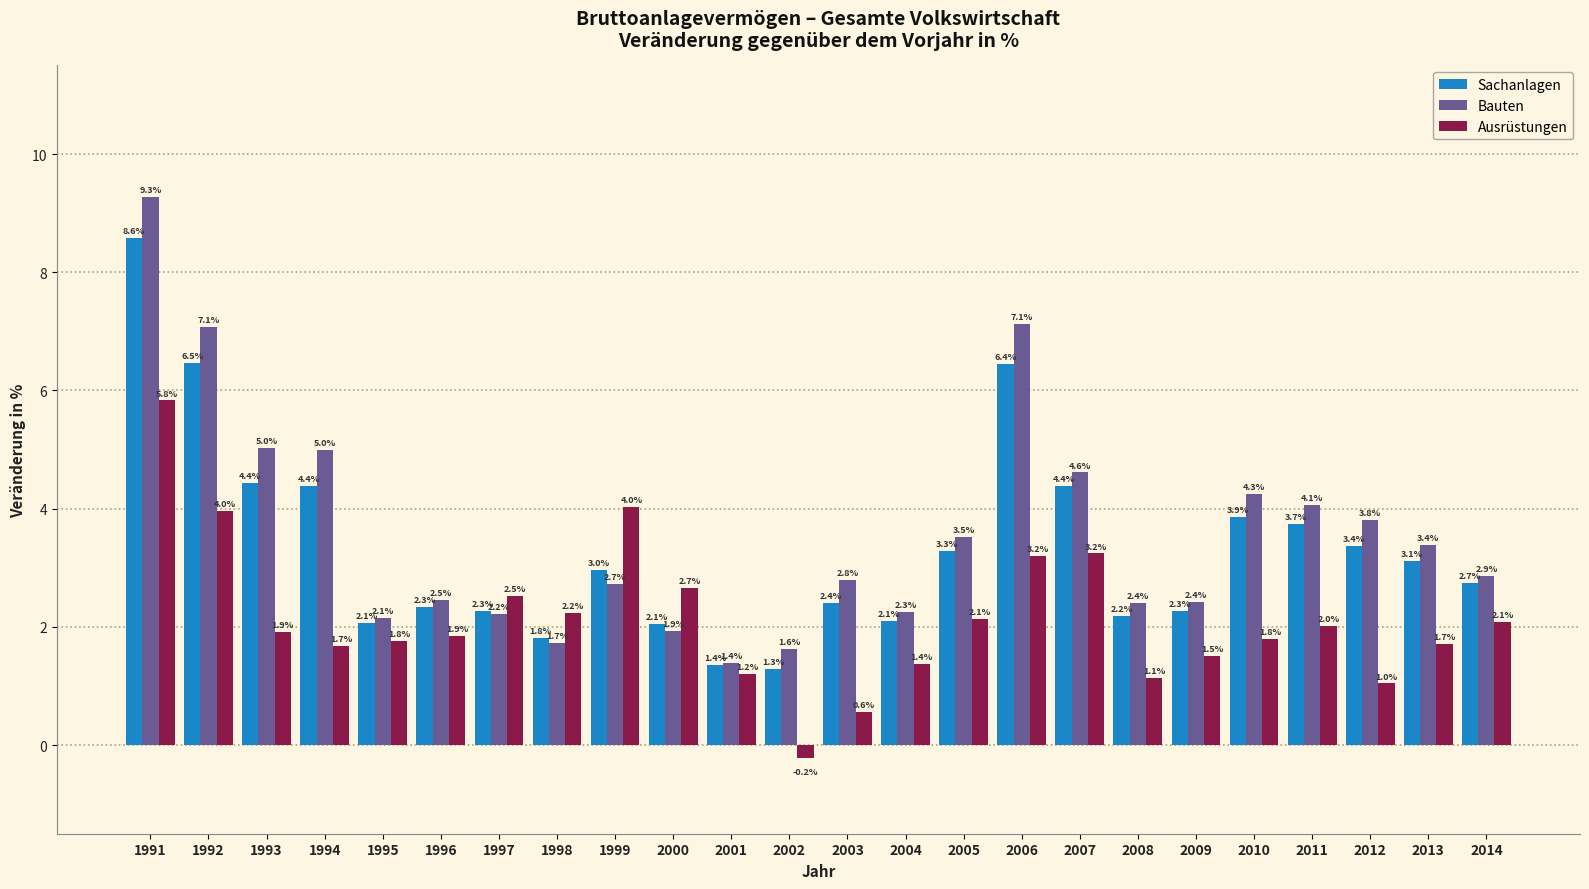

Reading right to left, transcribe all the data shown in this chart.

Sachanlagen: 2014=2.7	2013=3.1	2012=3.4	2011=3.7	2010=3.9	2009=2.3	2008=2.2	2007=4.4	2006=6.4	2005=3.3	2004=2.1	2003=2.4	2002=1.3	2001=1.4	2000=2.1	1999=3.0	1998=1.8	1997=2.3	1996=2.3	1995=2.1	1994=4.4	1993=4.4	1992=6.5	1991=8.6
Bauten: 2014=2.9	2013=3.4	2012=3.8	2011=4.1	2010=4.3	2009=2.4	2008=2.4	2007=4.6	2006=7.1	2005=3.5	2004=2.3	2003=2.8	2002=1.6	2001=1.4	2000=1.9	1999=2.7	1998=1.7	1997=2.2	1996=2.5	1995=2.1	1994=5.0	1993=5.0	1992=7.1	1991=9.3
Ausrüstungen: 2014=2.1	2013=1.7	2012=1.0	2011=2.0	2010=1.8	2009=1.5	2008=1.1	2007=3.2	2006=3.2	2005=2.1	2004=1.4	2003=0.6	2002=-0.2	2001=1.2	2000=2.7	1999=4.0	1998=2.2	1997=2.5	1996=1.9	1995=1.8	1994=1.7	1993=1.9	1992=4.0	1991=5.8